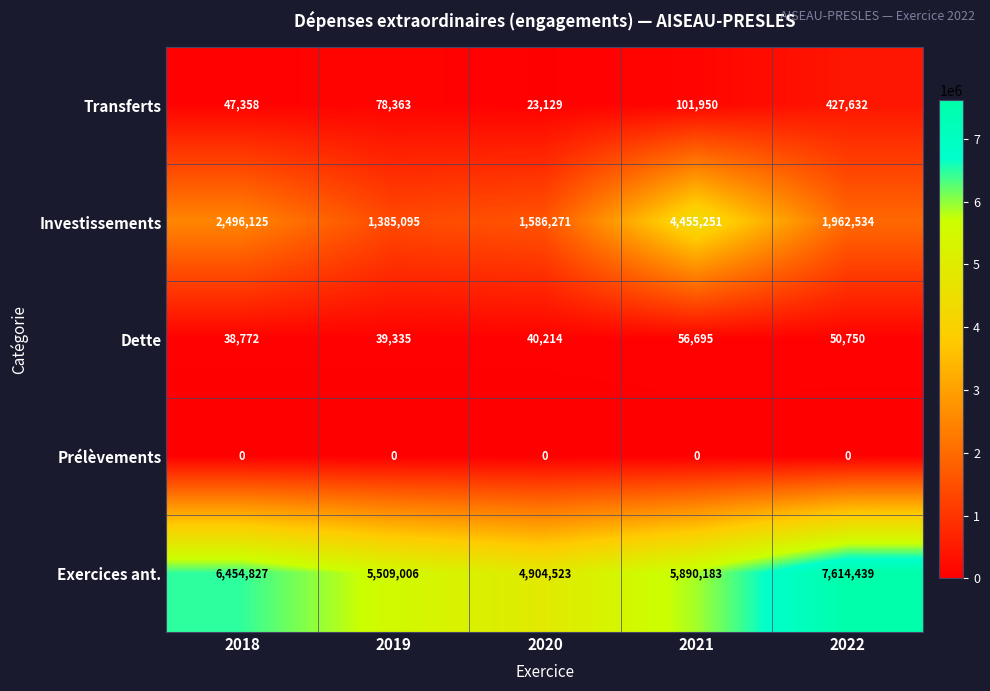

What is the average value of the Investissements series?

2377055